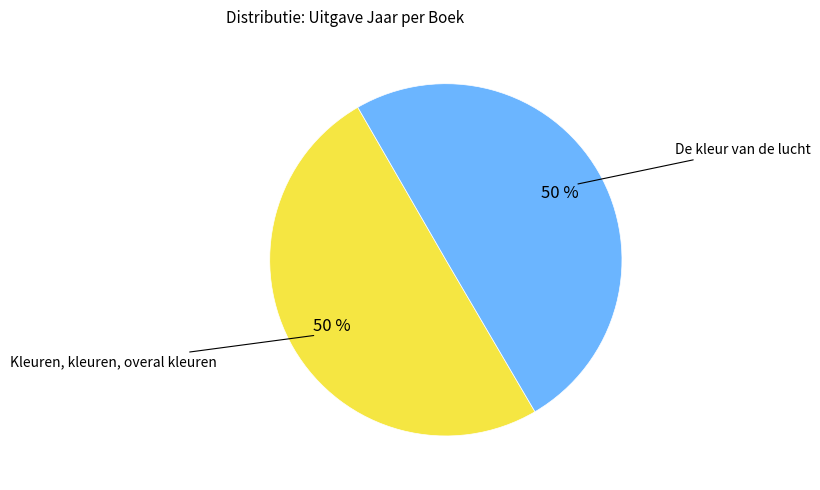

Is it true that Kleuren, kleuren, overal kleuren is 37% of the pie?

False